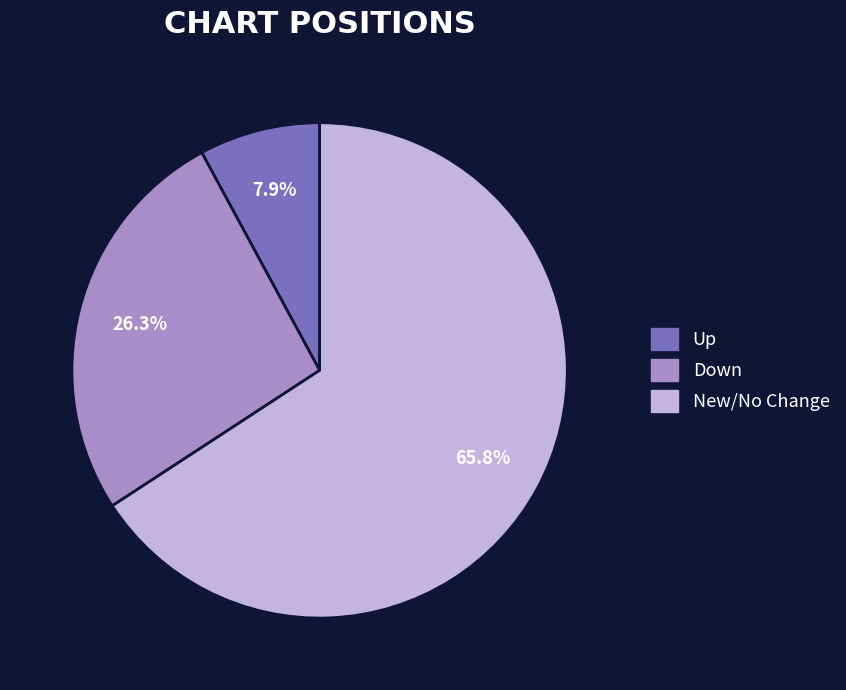

How many segments does this pie chart have?

3